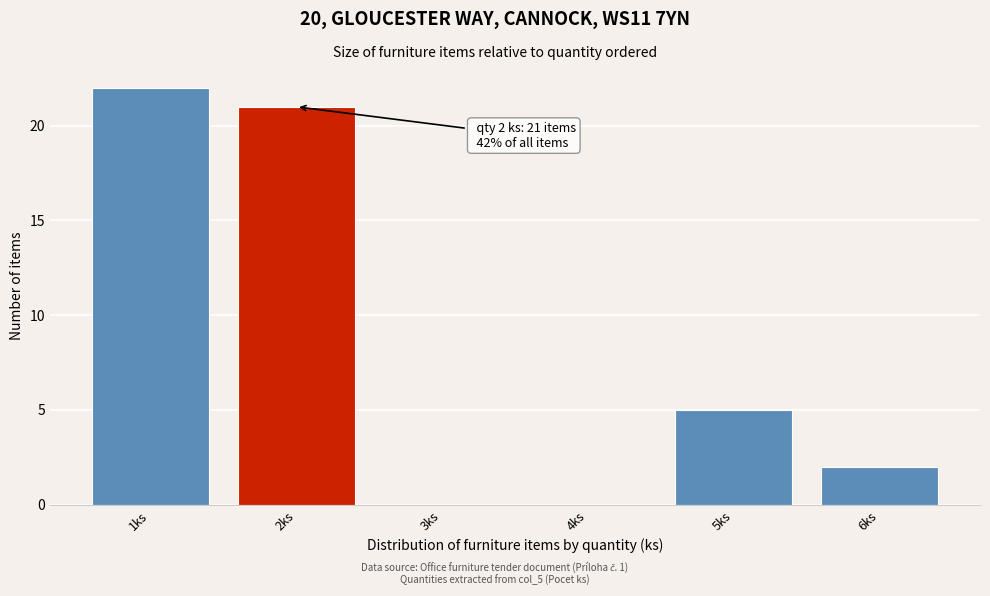

Which range on the x-axis has the tallest bar?

0.5 to 1.5